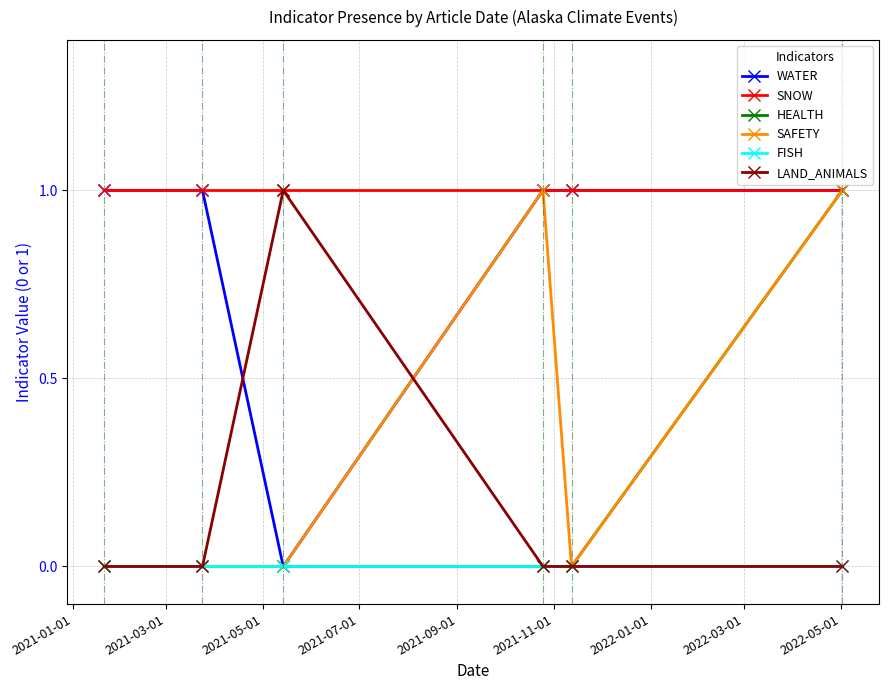

True or false: LAND_ANIMALS has more than 2 interior local peaks.

False